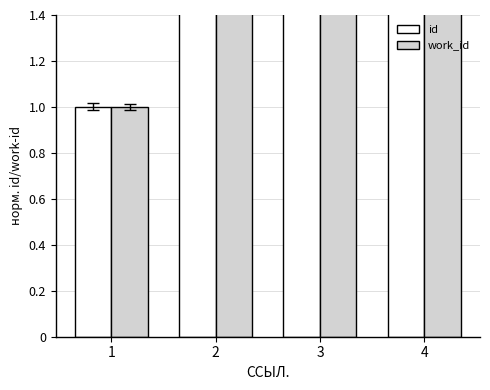

True or false: work_id has a value of 1.2 at 4.

False